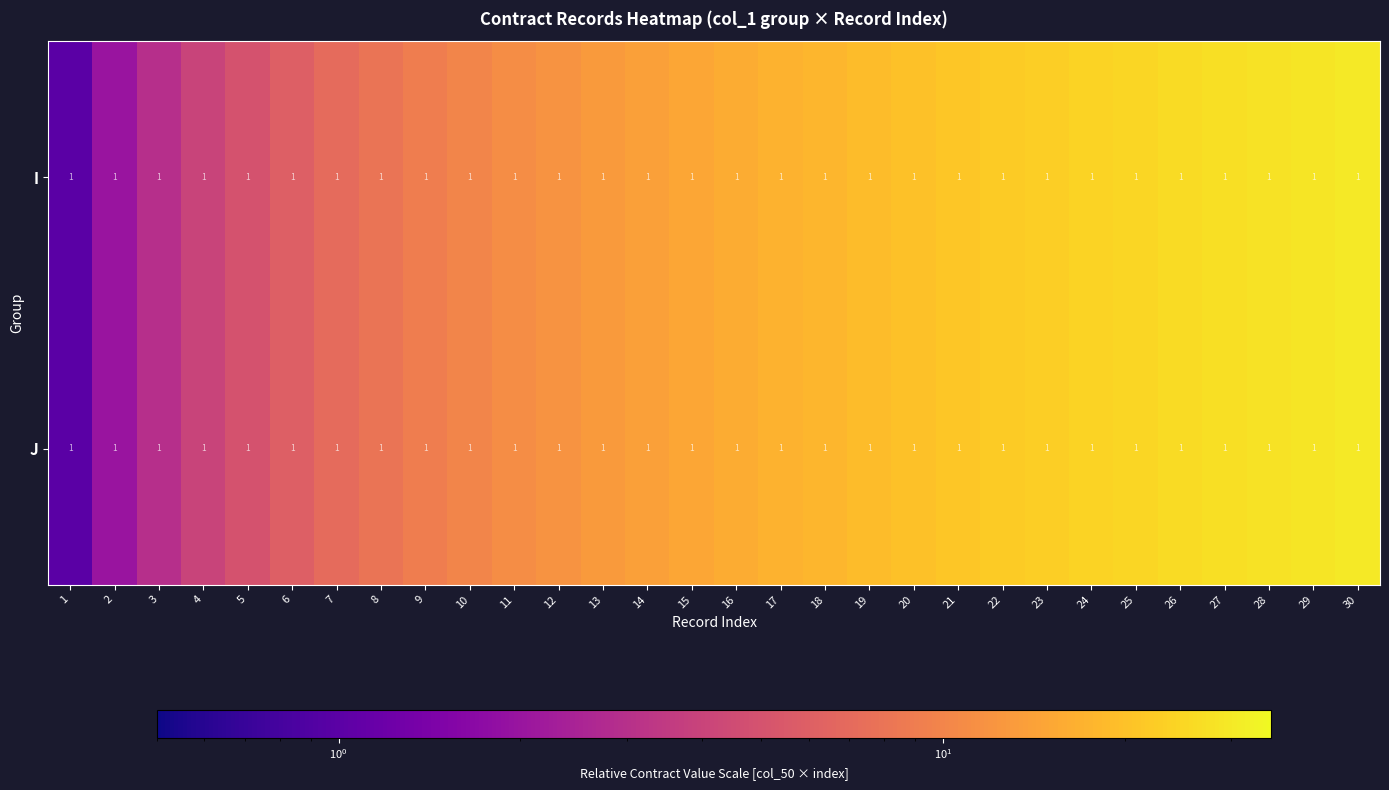

The value of I at 8 is 12. True or false?

False